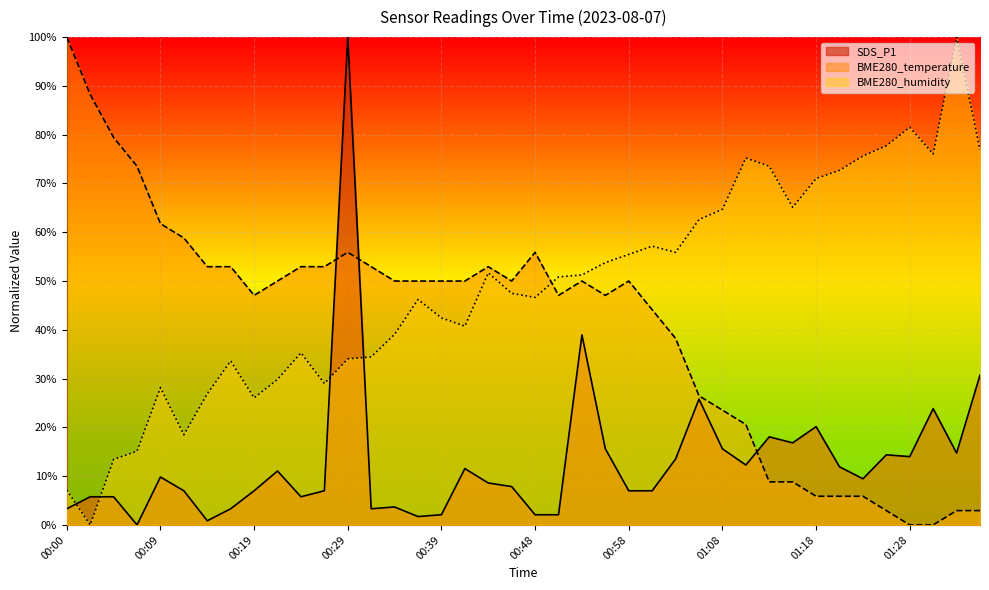

At how many categories does at least one series exceed 58?

20